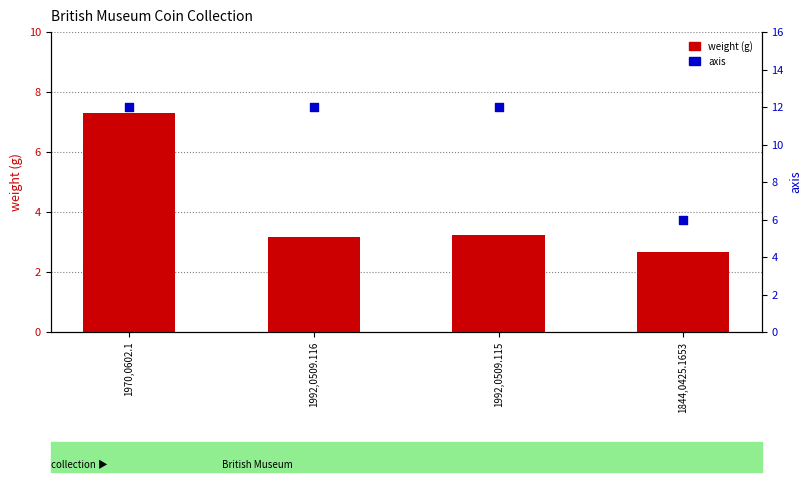

Which series contains the lowest Y value?

weight (g)